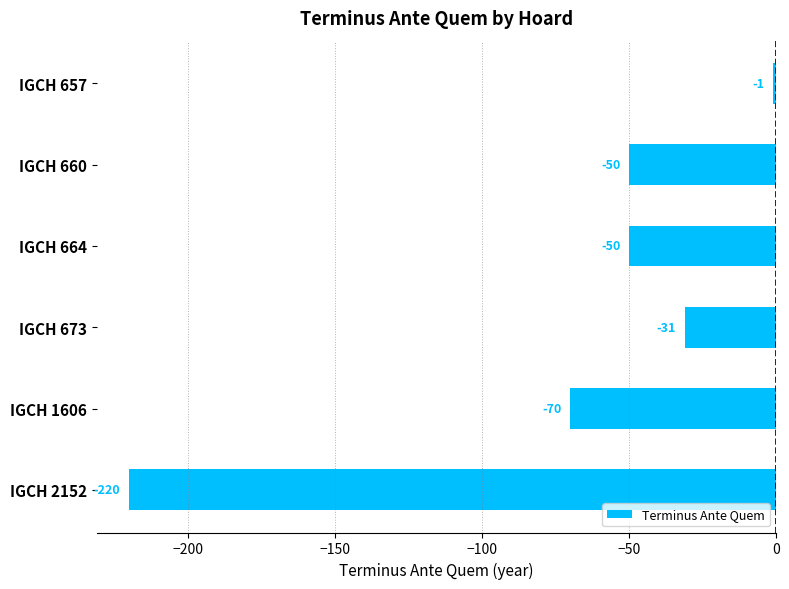

Are the bars horizontal?

Yes